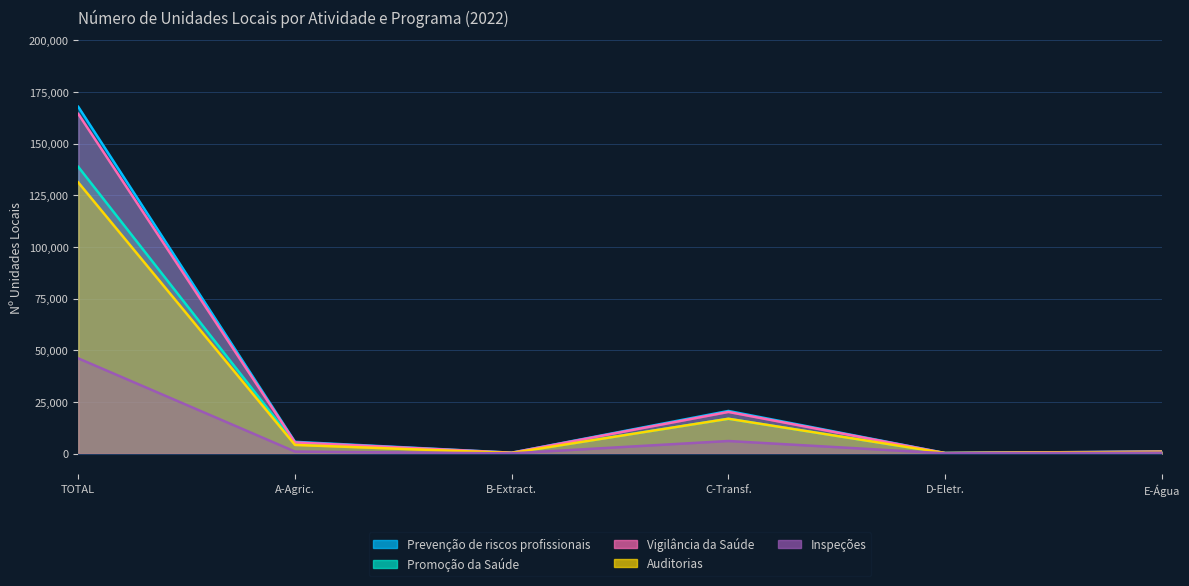

How many lines are shown in the chart?

5